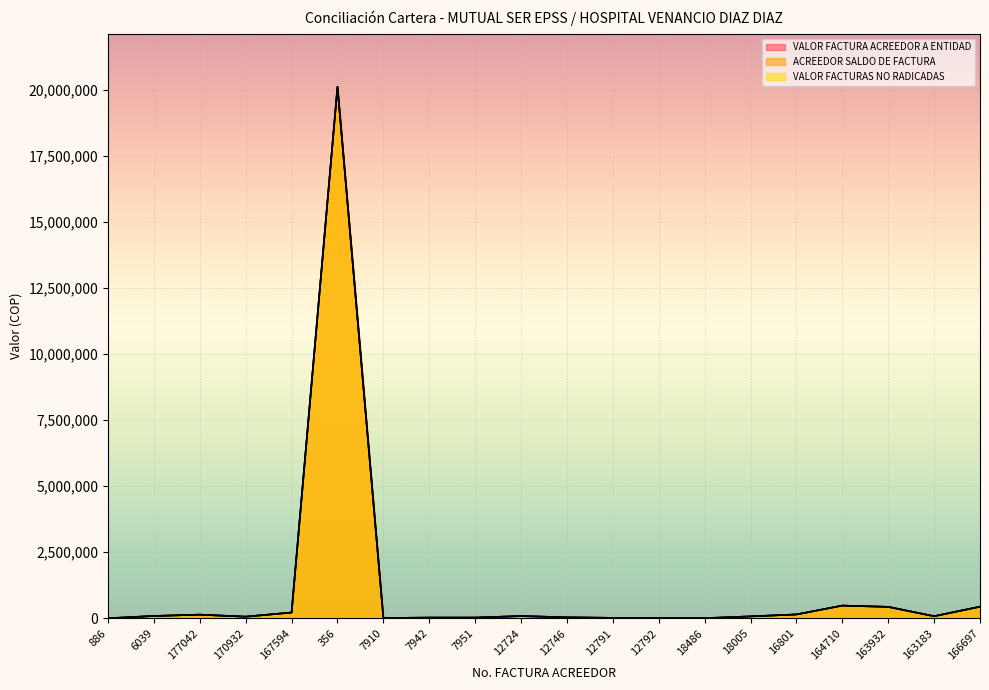

Which series has the largest total across all categories?

VALOR FACTURA ACREEDOR A ENTIDAD